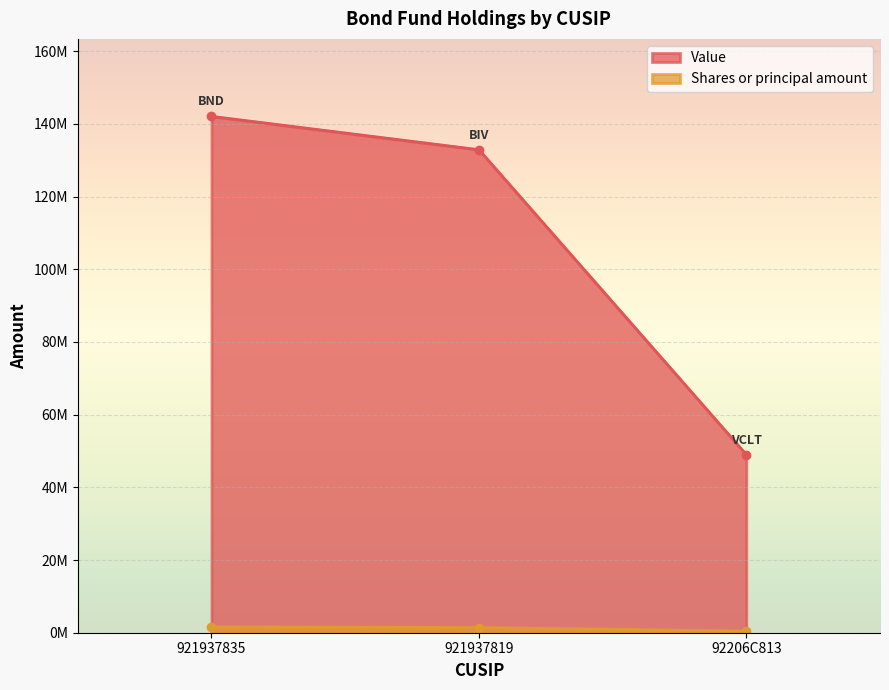

Which category has the highest value across all series?

921937835